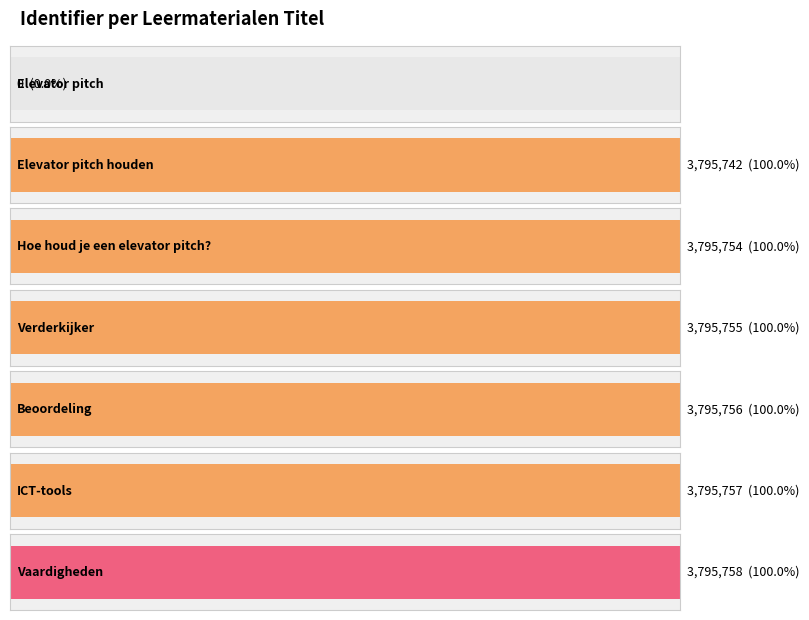

The value at Beoordeling is 2358013. True or false?

False